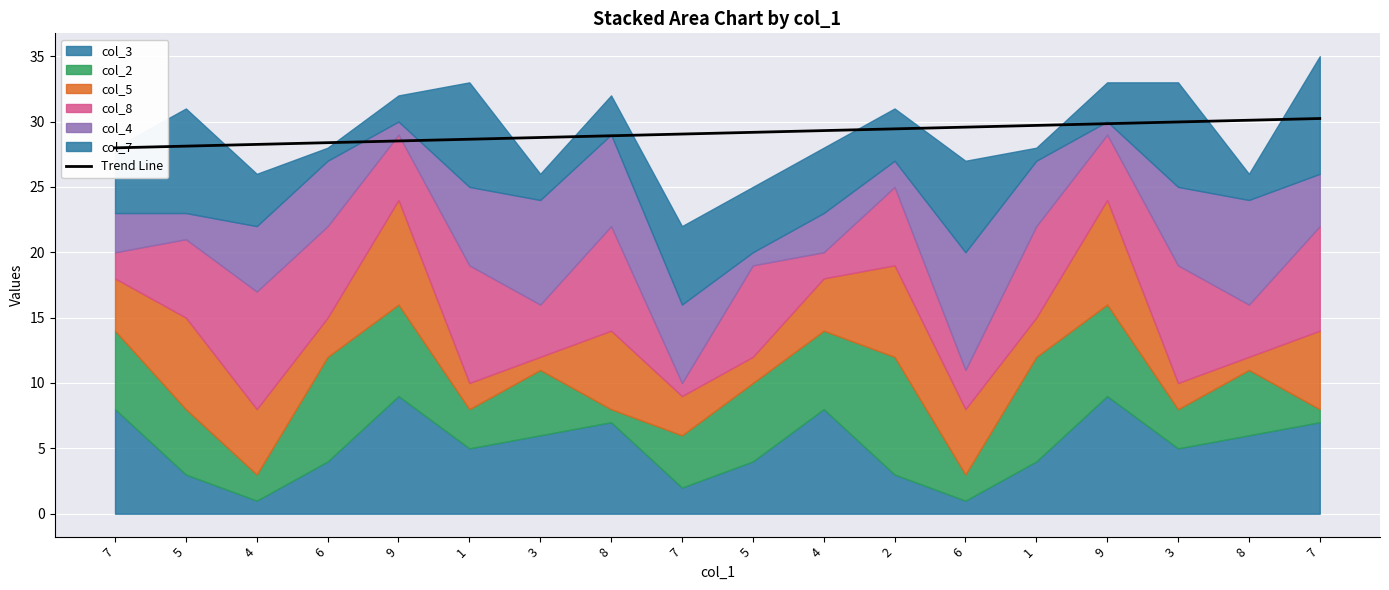

Rank the categories by value from highest to lowest.

7, 8, 3, 9, 1, 6, 2, 4, 5, 7, 8, 3, 1, 9, 6, 4, 5, 7